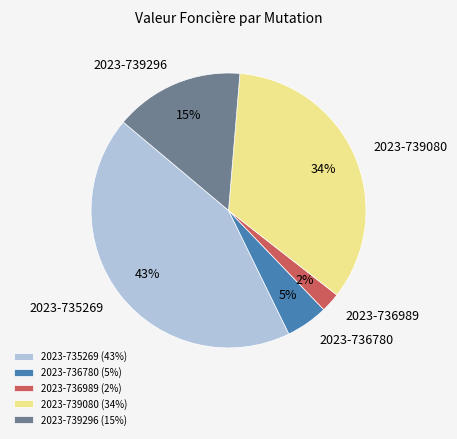

To the nearest percent, what portion does 2023-736780 represent?

5%